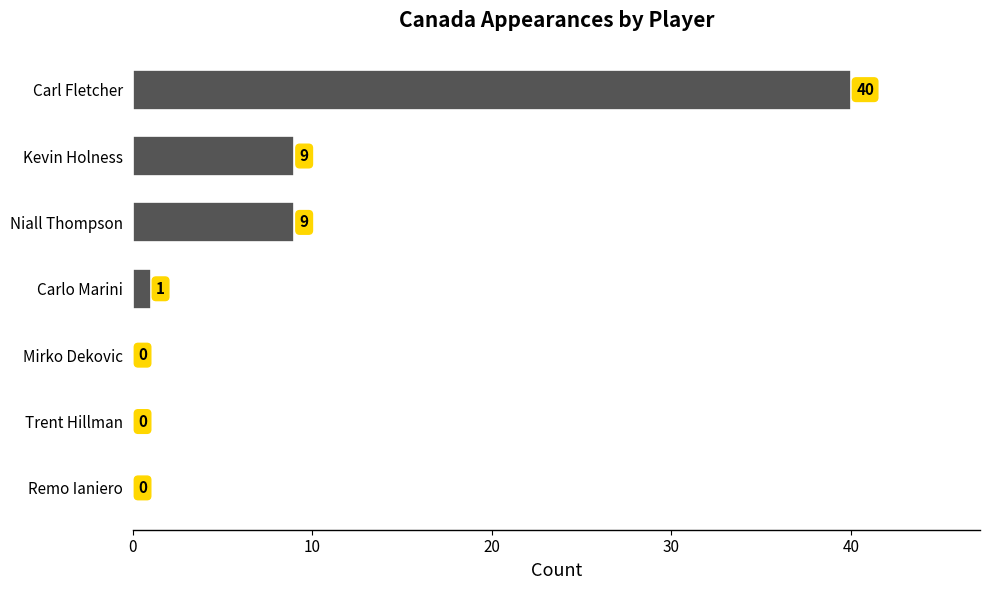

What is the greatest value displayed?

40